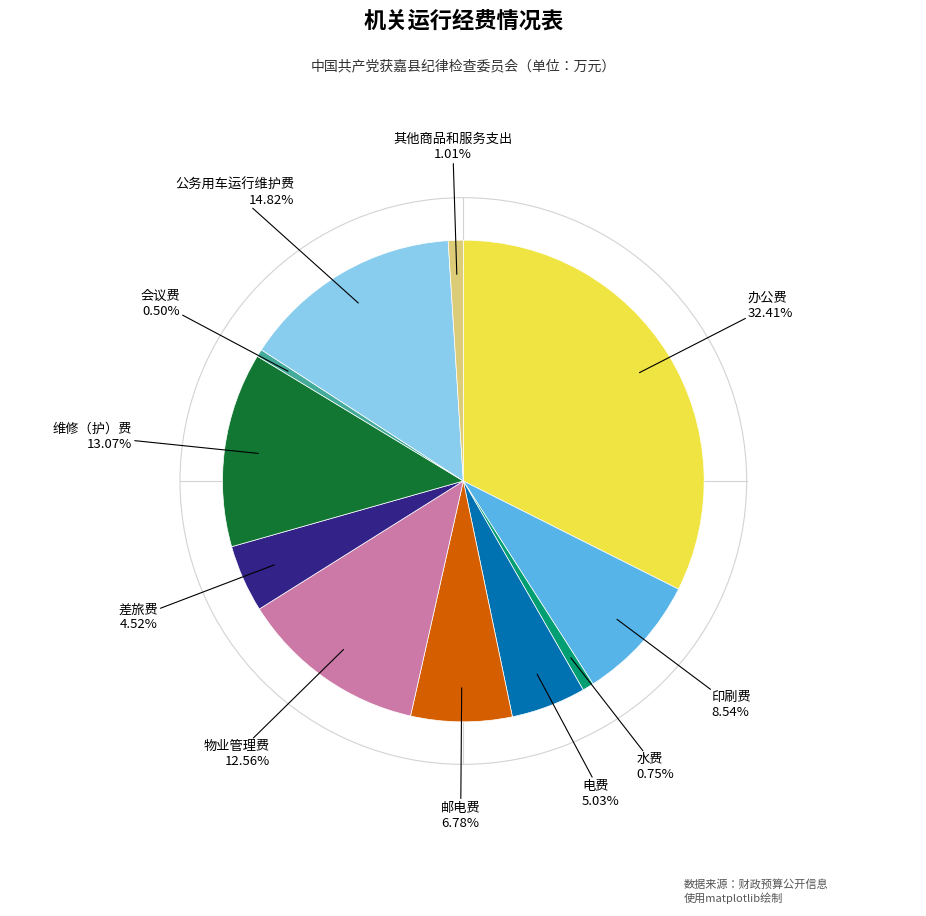

Is there a majority slice in this chart?

No